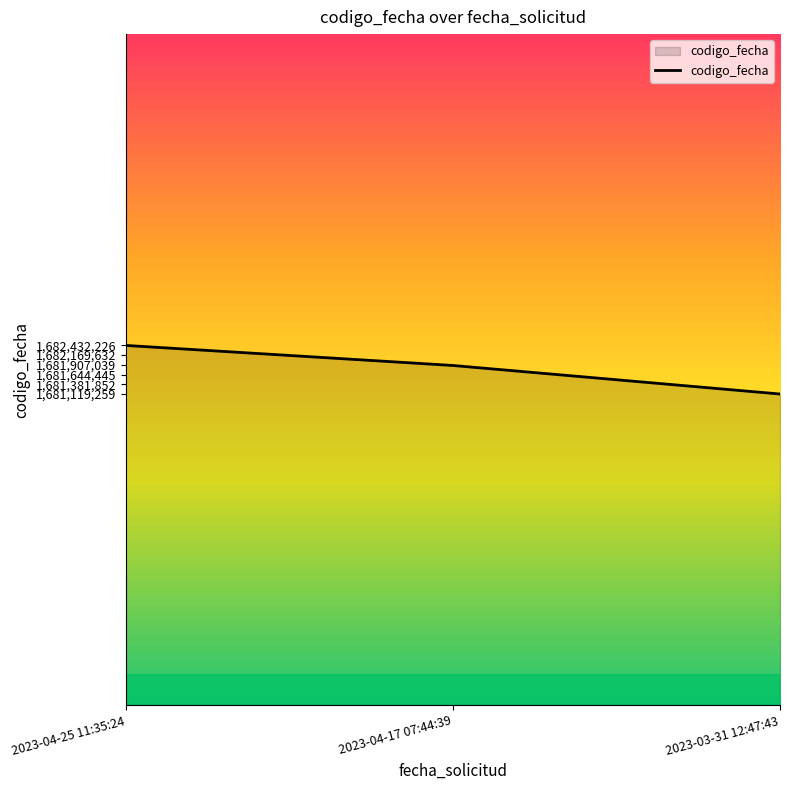

Which category has the lowest value across all series?

2023-03-31 12:47:43